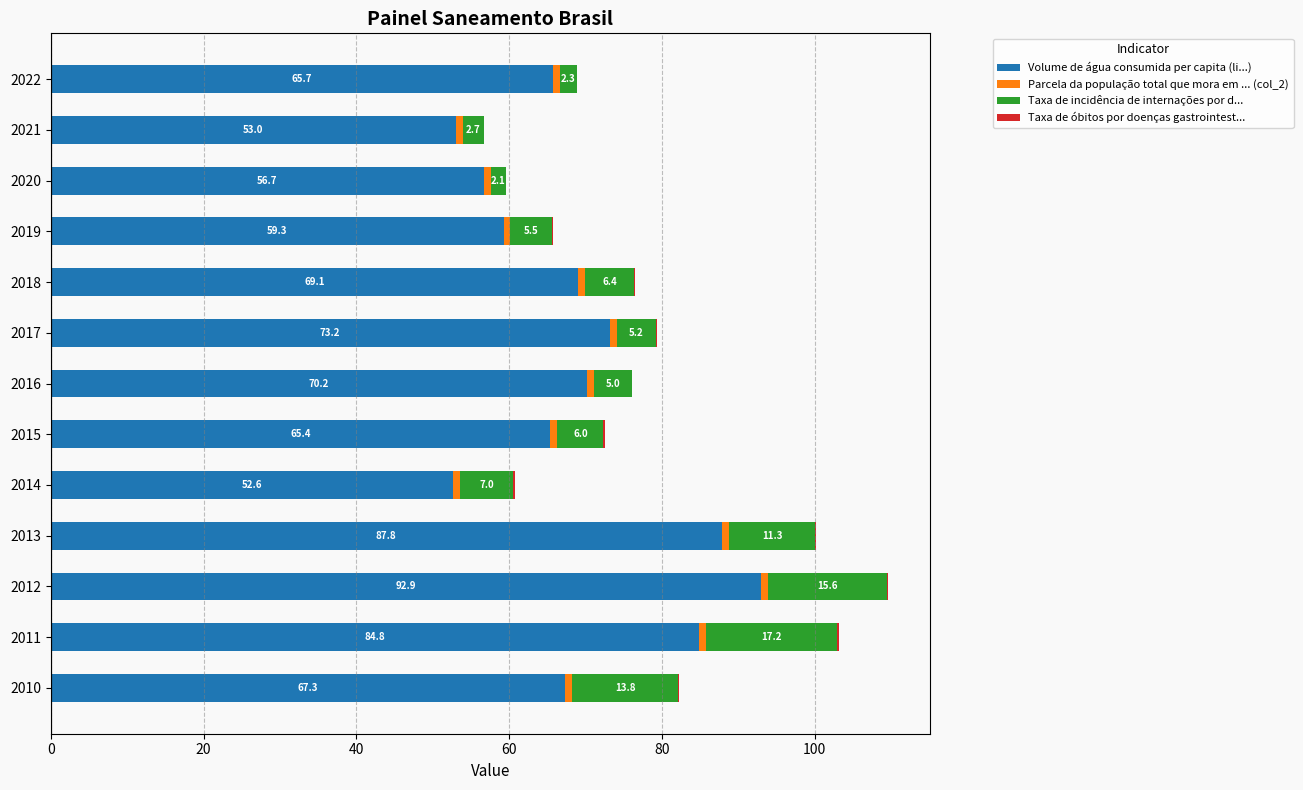

Is it true that Volume de água consumida per capita (li...) equals 52.6 at 2014?

True